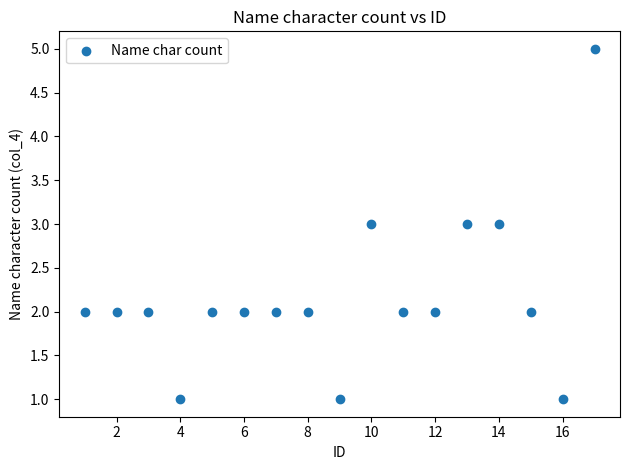

What is the range of X values (max minus min)?

16